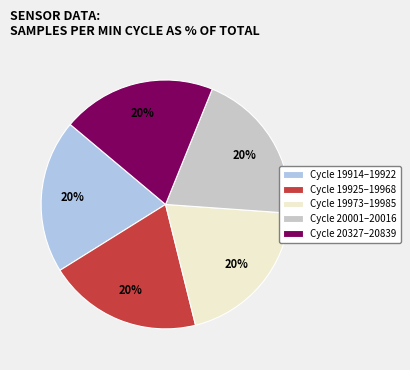

Count the number of slices in the pie.

5